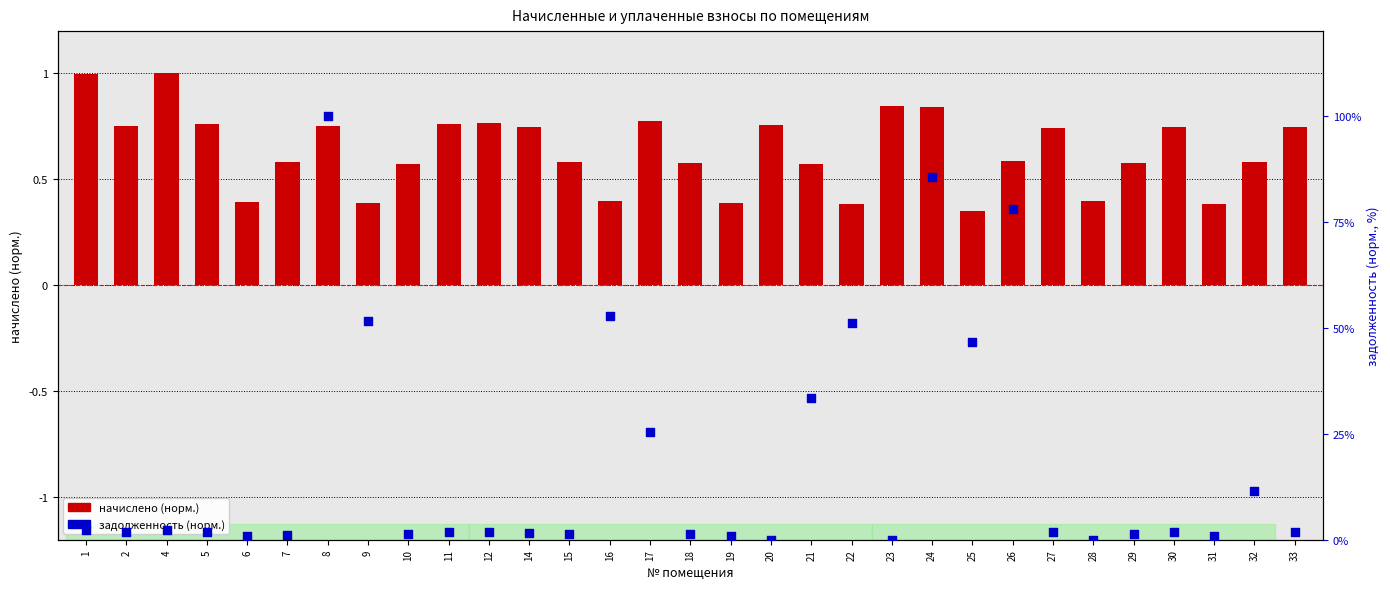

Which series reaches the maximum Y coordinate?

задолженность (норм.)